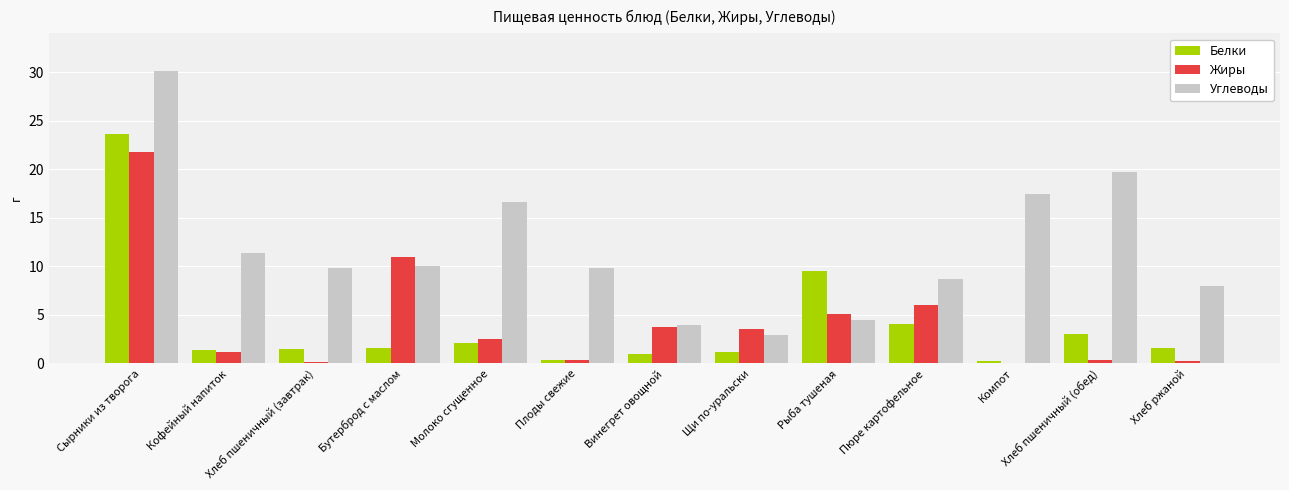

Between Молоко сгущенное and Пюре картофельное, which series saw the biggest shift?

Углеводы